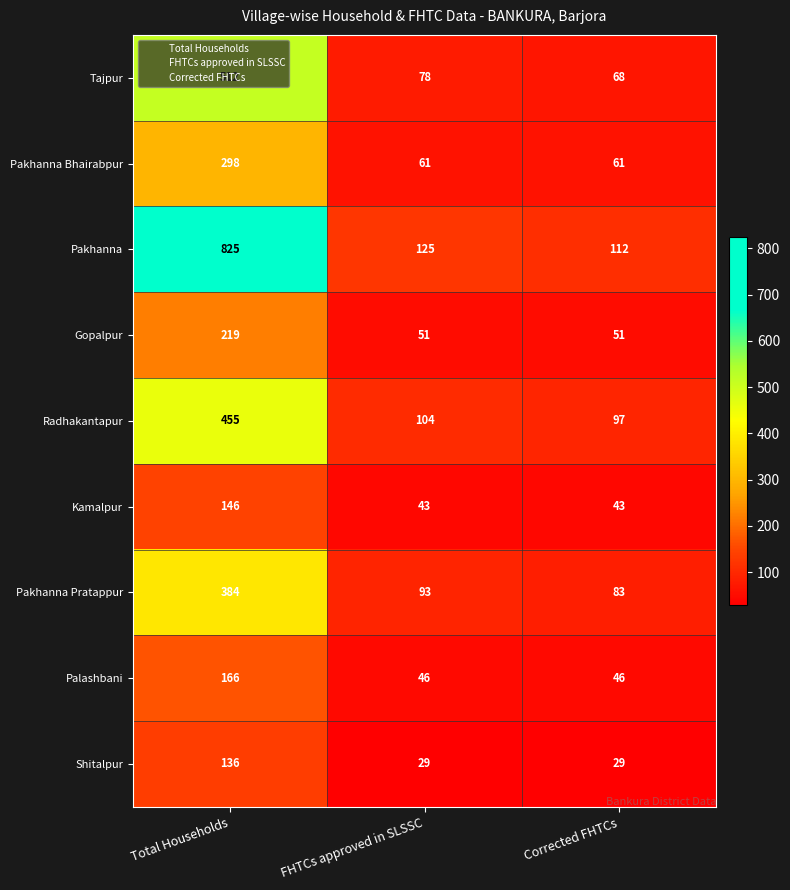

Rank the series by their maximum value, from highest to lowest.

Pakhanna, Tajpur, Radhakantapur, Pakhanna Pratappur, Pakhanna Bhairabpur, Gopalpur, Palashbani, Kamalpur, Shitalpur